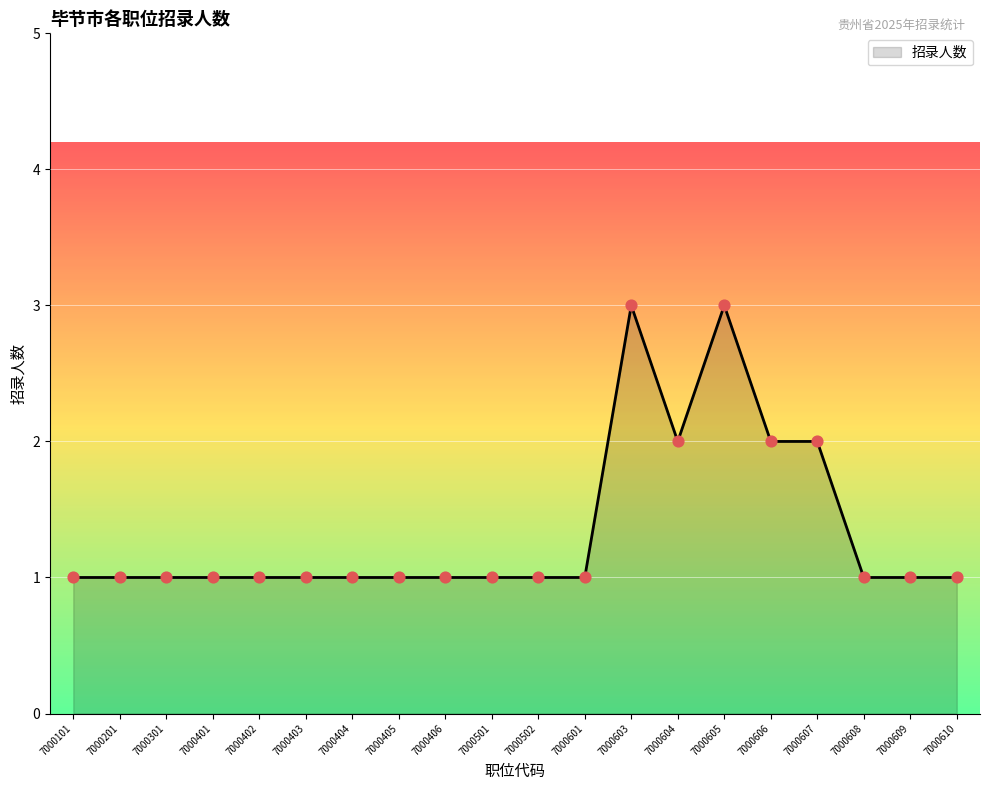

What is the ratio of the value at 7000301 to the value at 7000606?

0.5